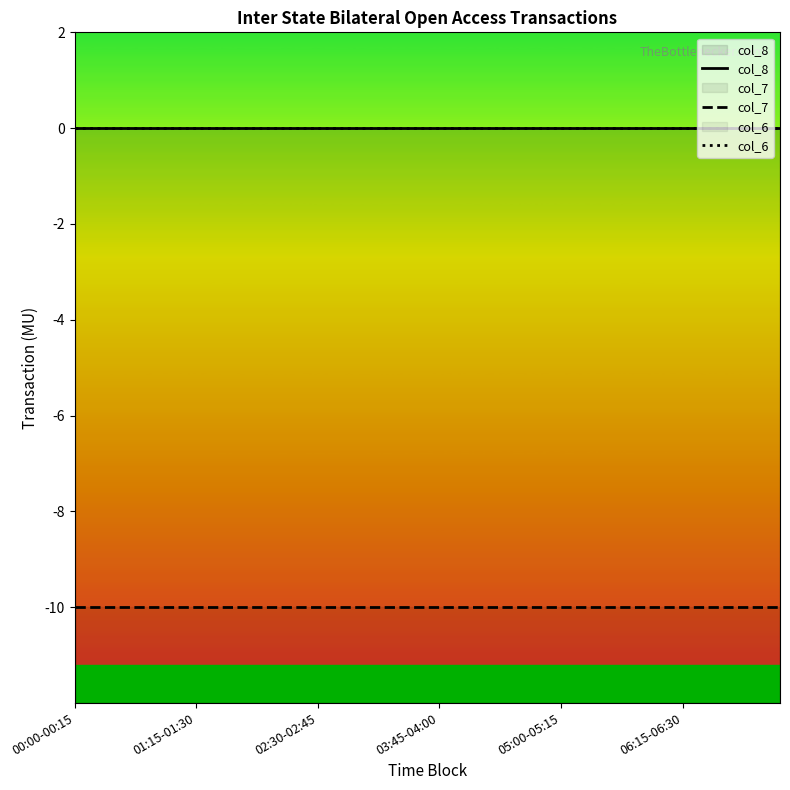

What is the smallest value displayed?

-10